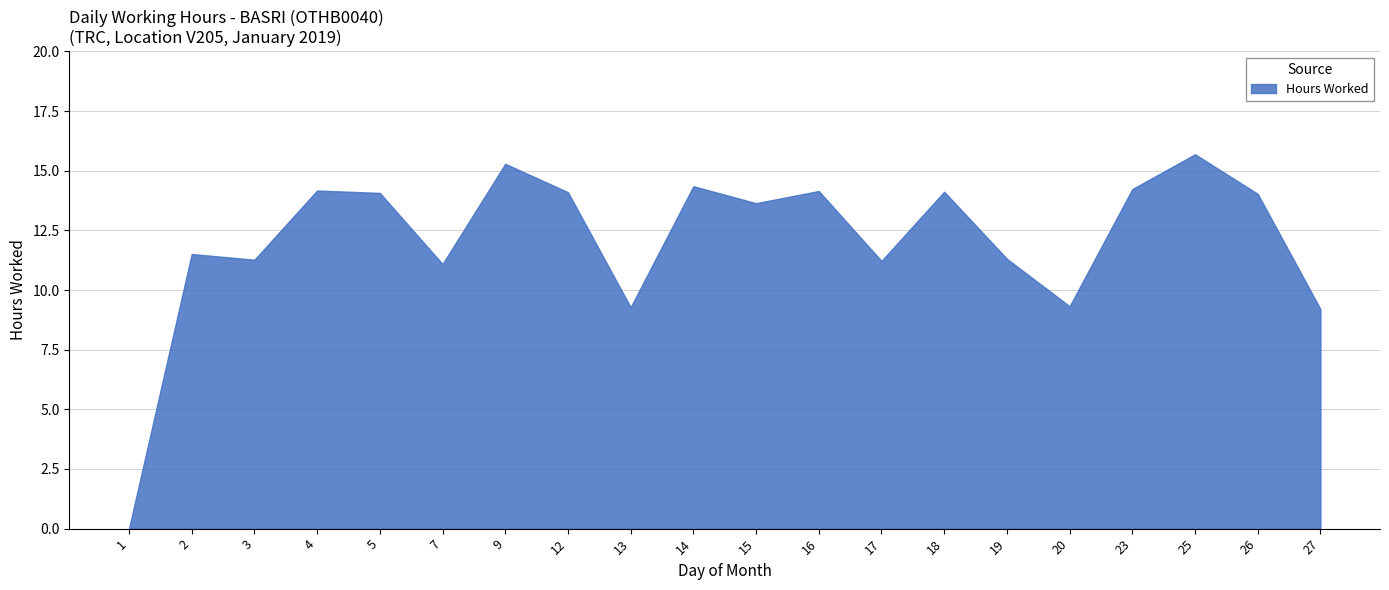

Which label corresponds to the smallest value in the chart?

1